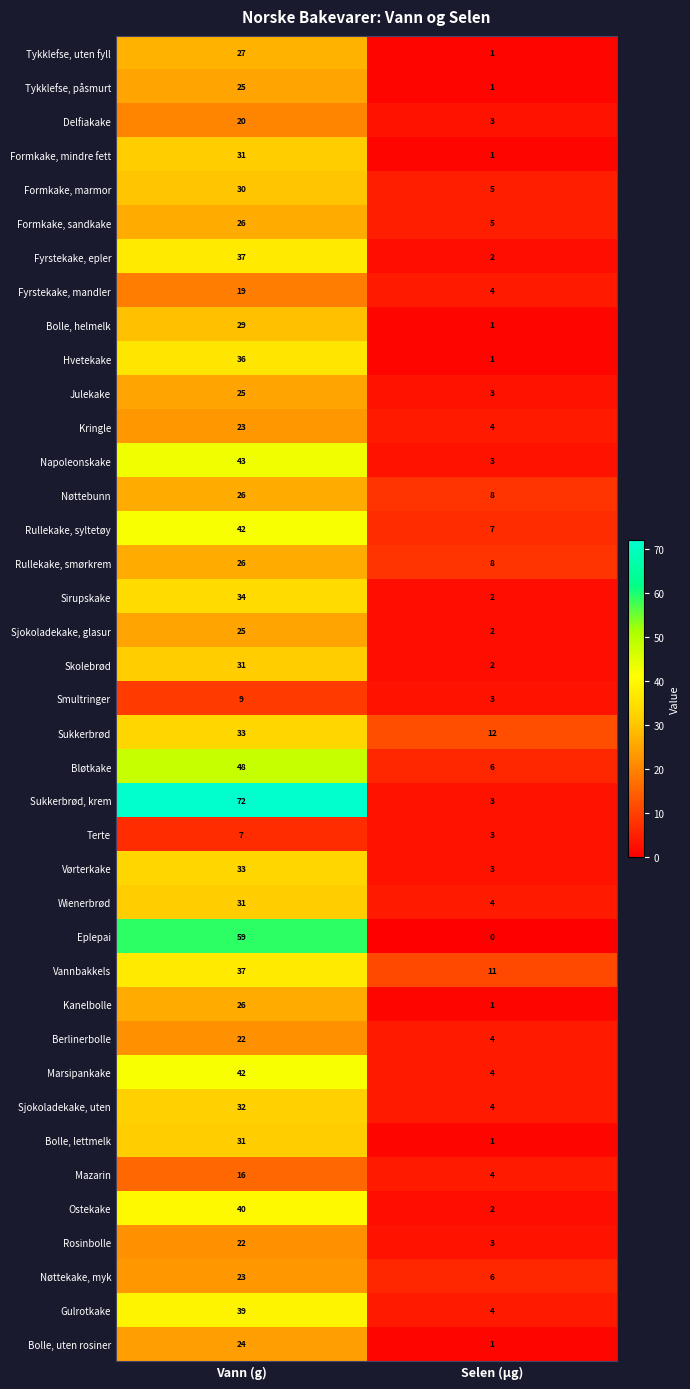

The Bløtkake series shows 48 at Vann (g). True or false?

True